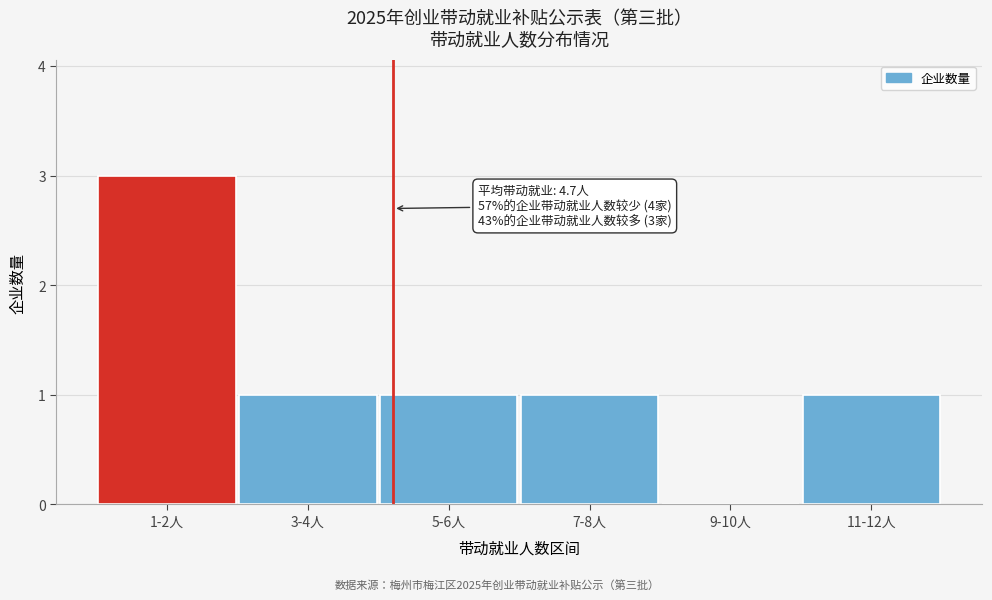

Reading left to right, transcribe all the data shown in this chart.

1-2人=3	3-4人=1	5-6人=1	7-8人=1	9-10人=0	11-12人=1